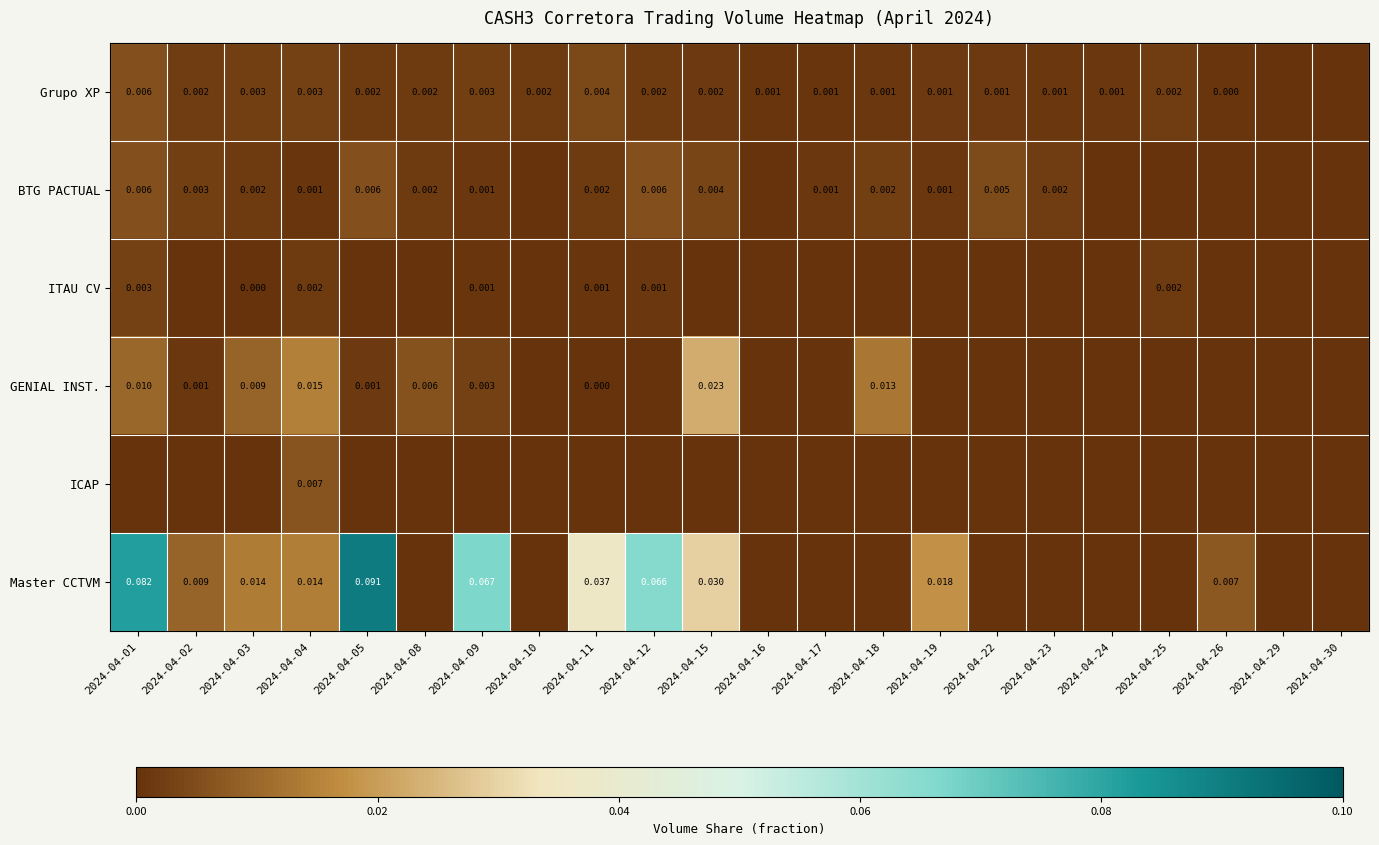

Which series changed the most between 2024-04-24 and 2024-04-26?

Master CCTVM